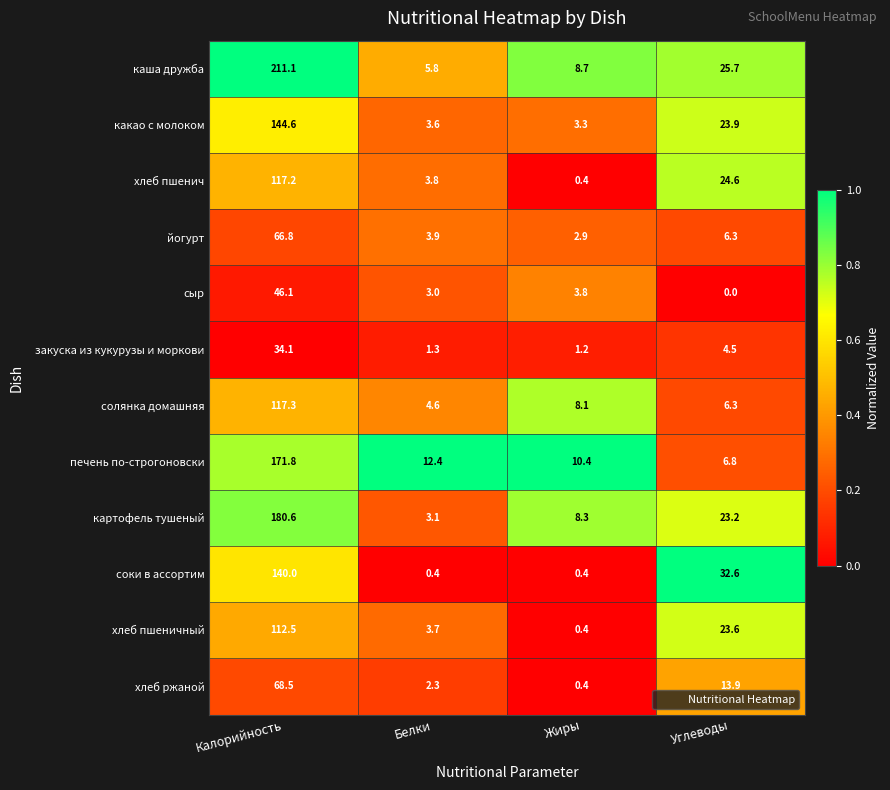

List the series in order of their peak value, highest first.

каша дружба, картофель тушеный, печень по-строгоновски, какао с молоком, соки в ассортим, солянка домашняя, хлеб пшенич, хлеб пшеничный, хлеб ржаной, йогурт, сыр, закуска из кукурузы и моркови